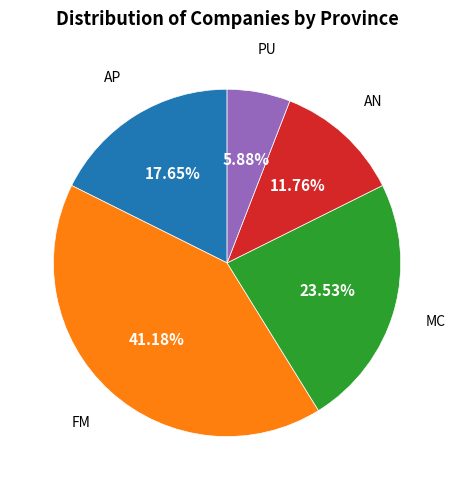

Which has a higher value, PU or MC?

MC